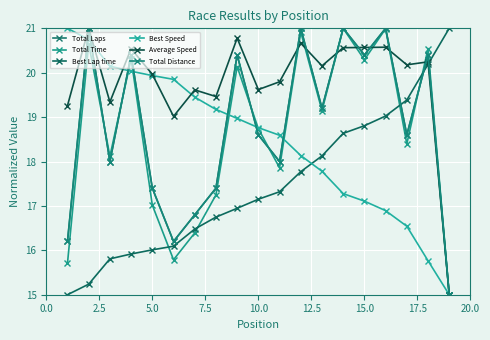

Which series has the widest spread of values?

Total Laps